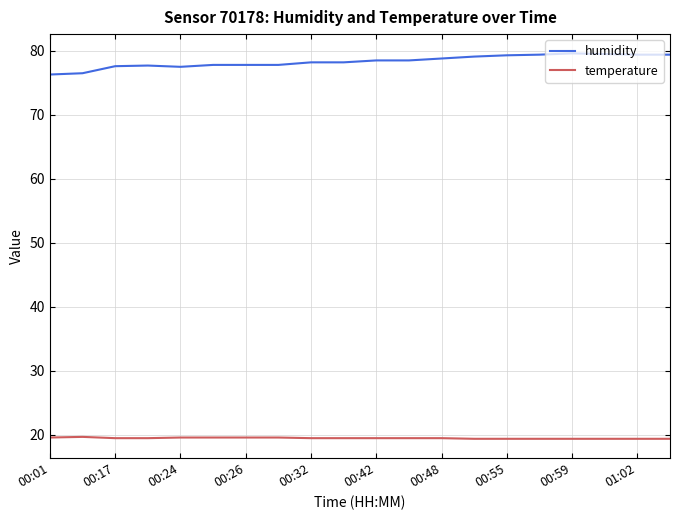

Which series has the largest range (max minus min)?

humidity